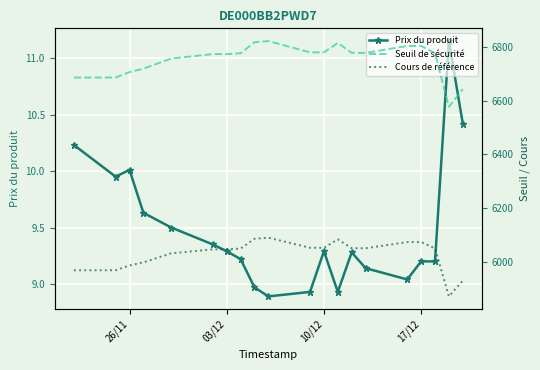

Is it true that Prix du produit equals 13.5 at 10/12?

False